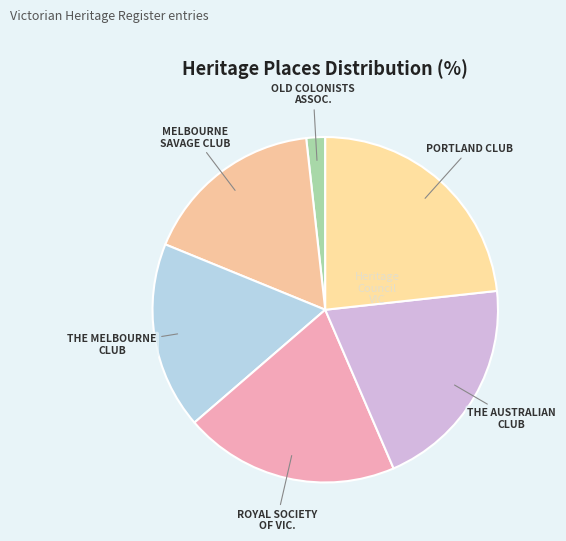

Which category has the smallest portion of the pie?

OLD COLONISTS ASSOCIATION